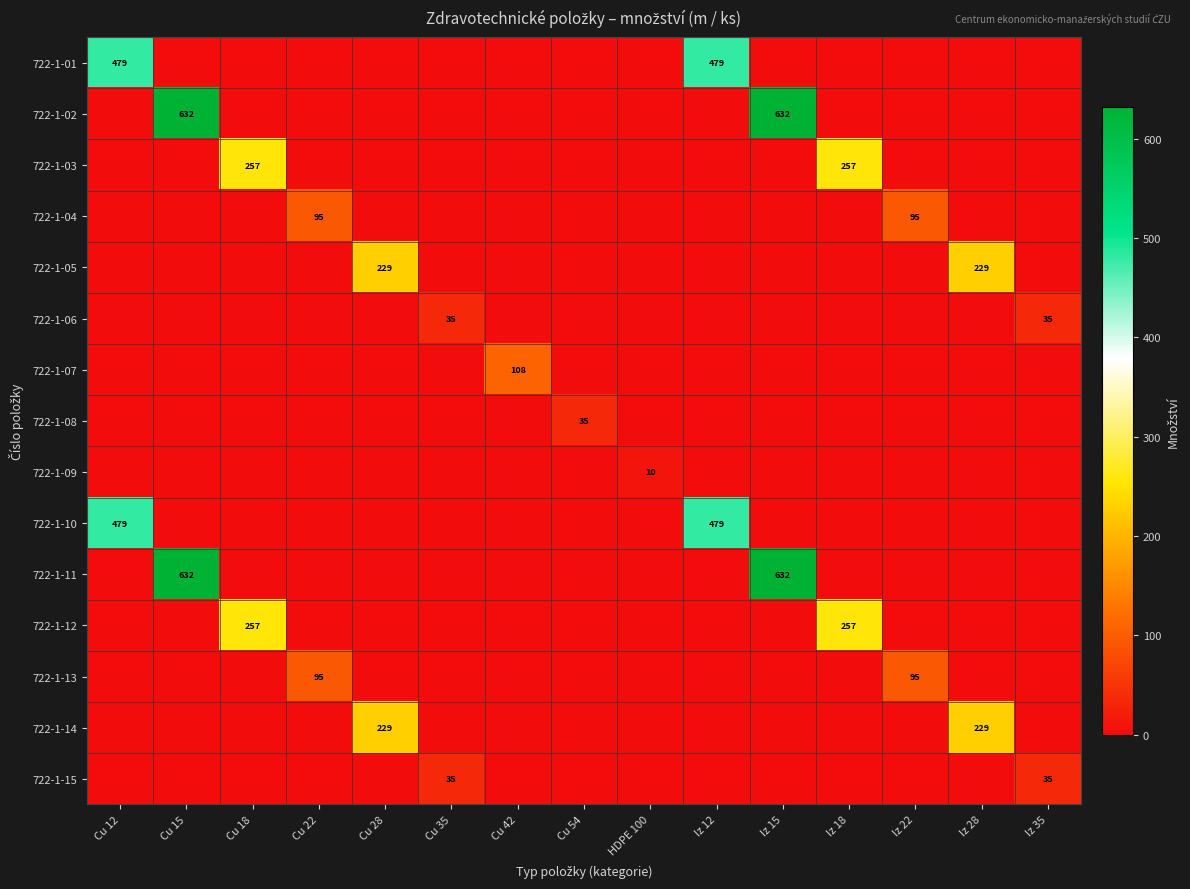

Is it true that 722-1-05 equals 97 at Iz 22?

False